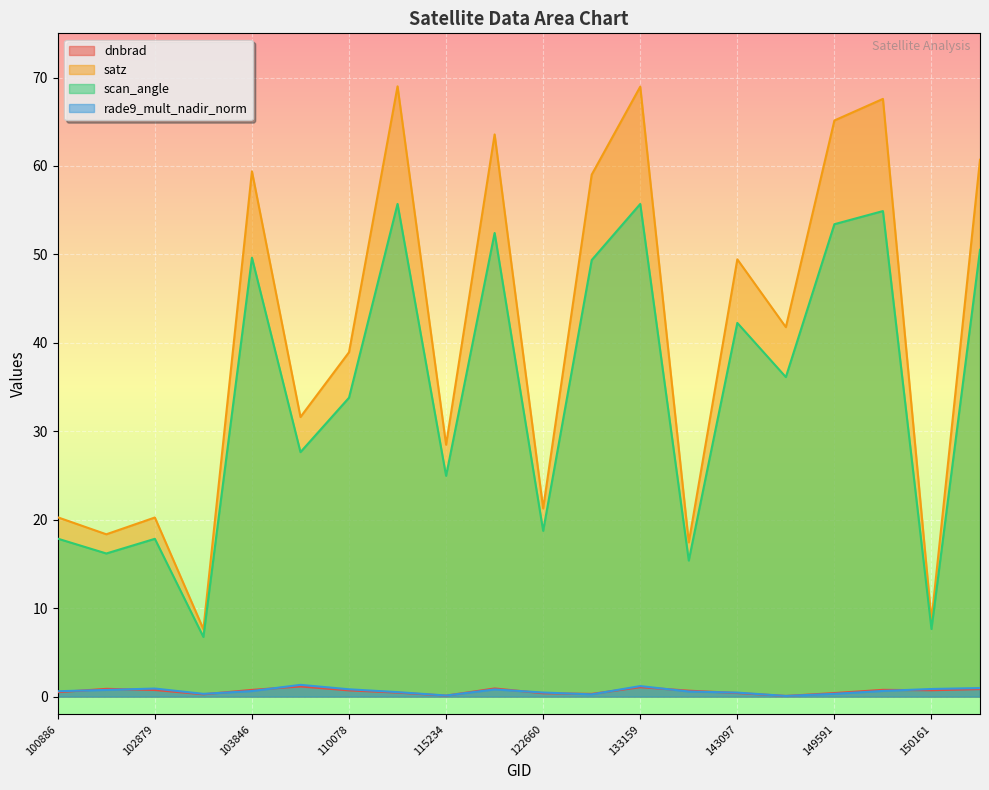

True or false: dnbrad and satz cross at least once.

False